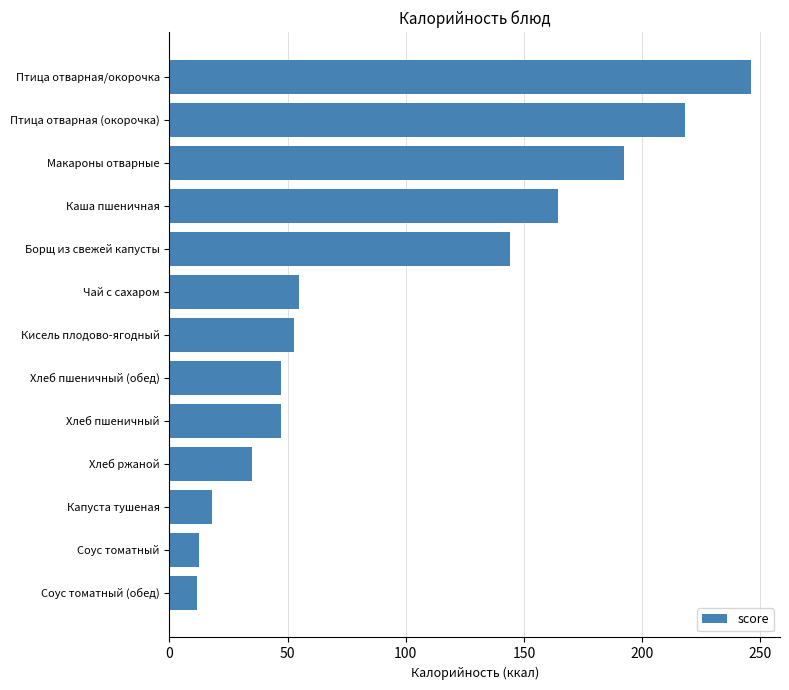

Which has a higher value, Птица отварная (окорочка) or Хлеб пшеничный (обед)?

Птица отварная (окорочка)